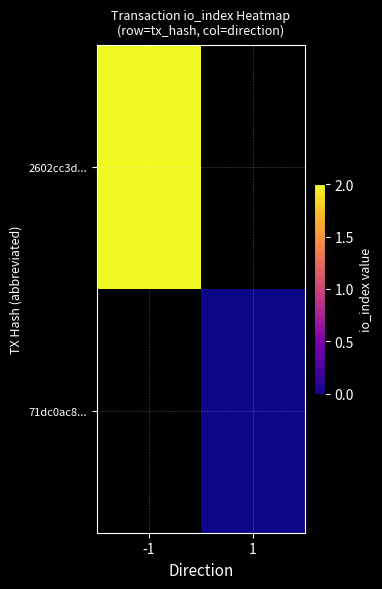

Is the value of 2602cc3d... at -1 greater than the value of 71dc0ac8... at -1?

No